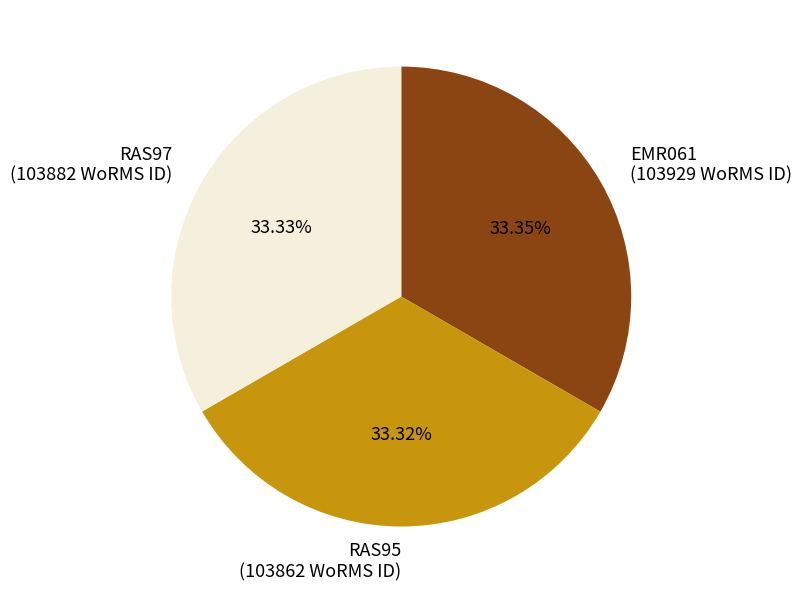

Is RAS97 the majority of the pie?

No